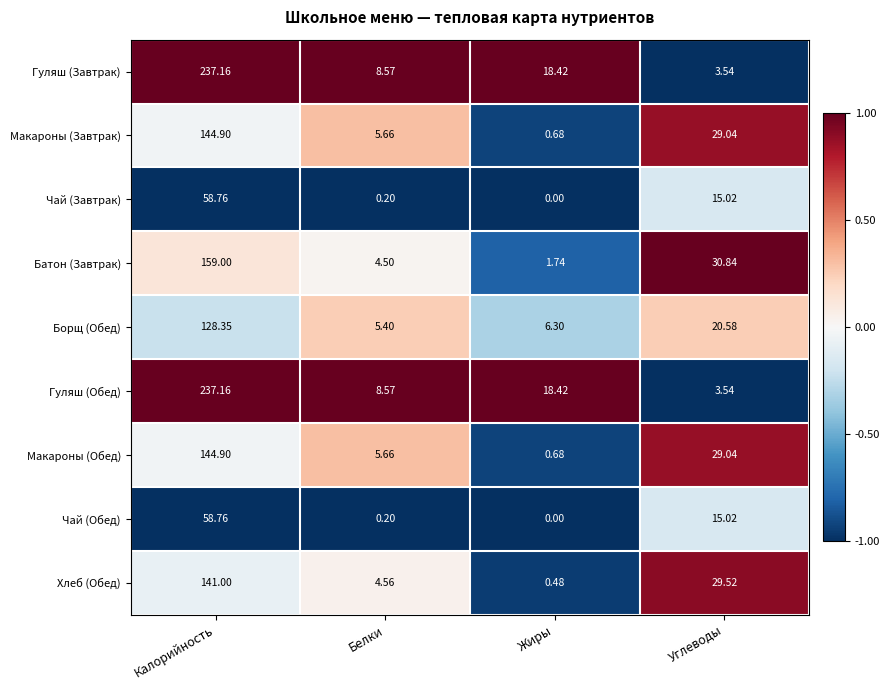

How many values in the Гуляш (Завтрак) series are below 18?

2